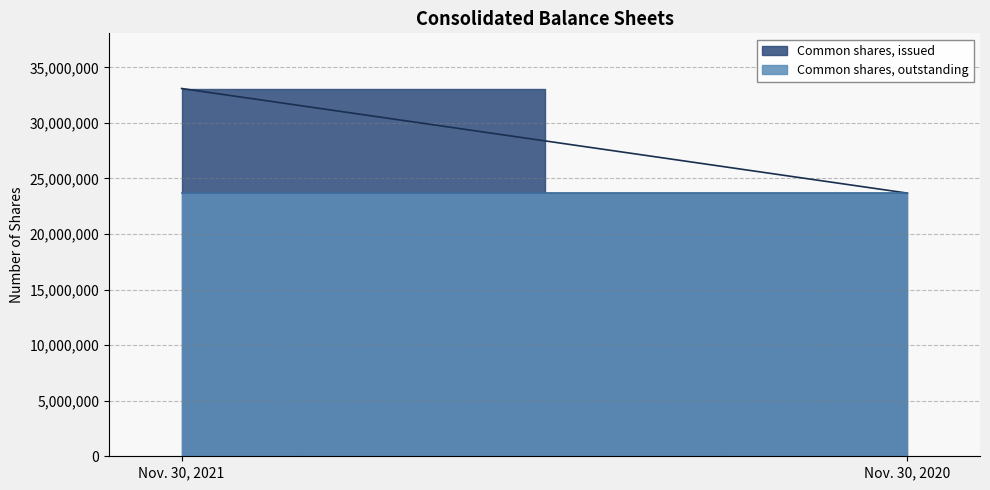

Which series has the largest range (max minus min)?

Common shares, issued